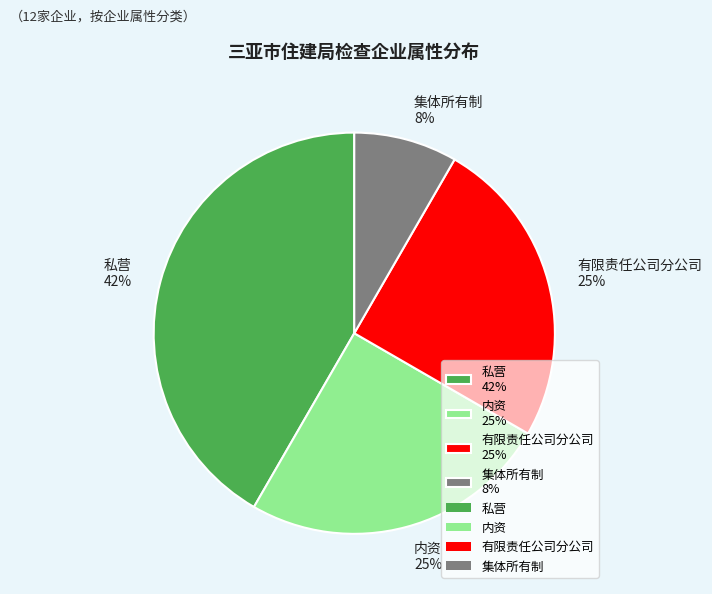

Which has a higher value, 有限责任公司分公司 25% or 私营 42%?

私营 42%